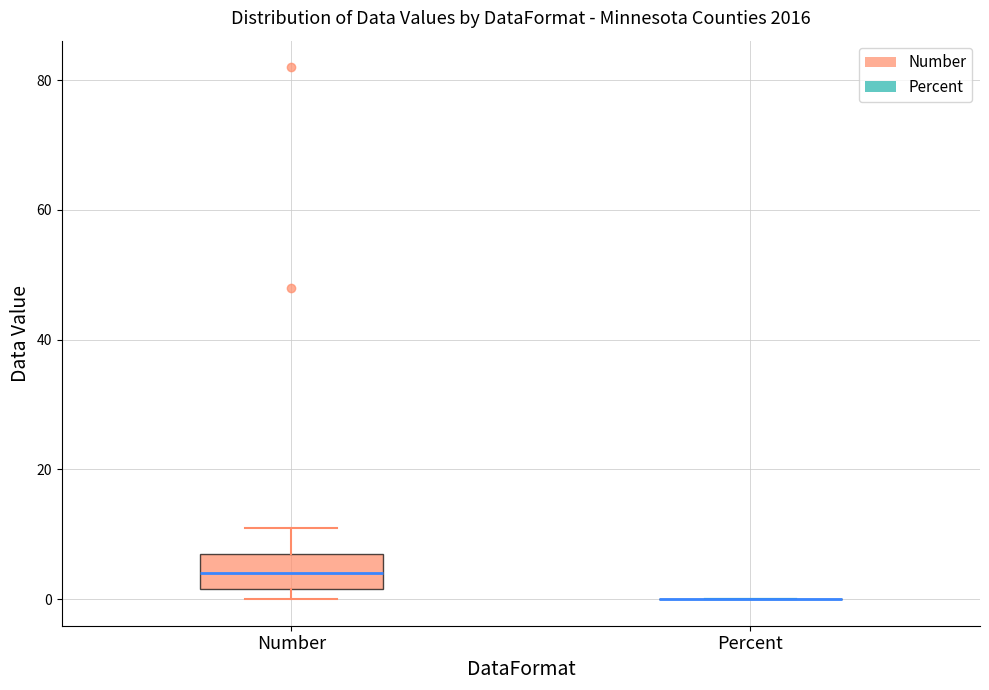

Reading left to right, read every box against the y-axis: the position of its median line, the range the box covers, and the ends of its whiskers. The values are not printed on the chart, so give them approximately, as read against the axis.

Number: median 4, box 2 to 8, whiskers 0 to 12
Percent: box collapsed to a line at 0, whiskers 0 to 0